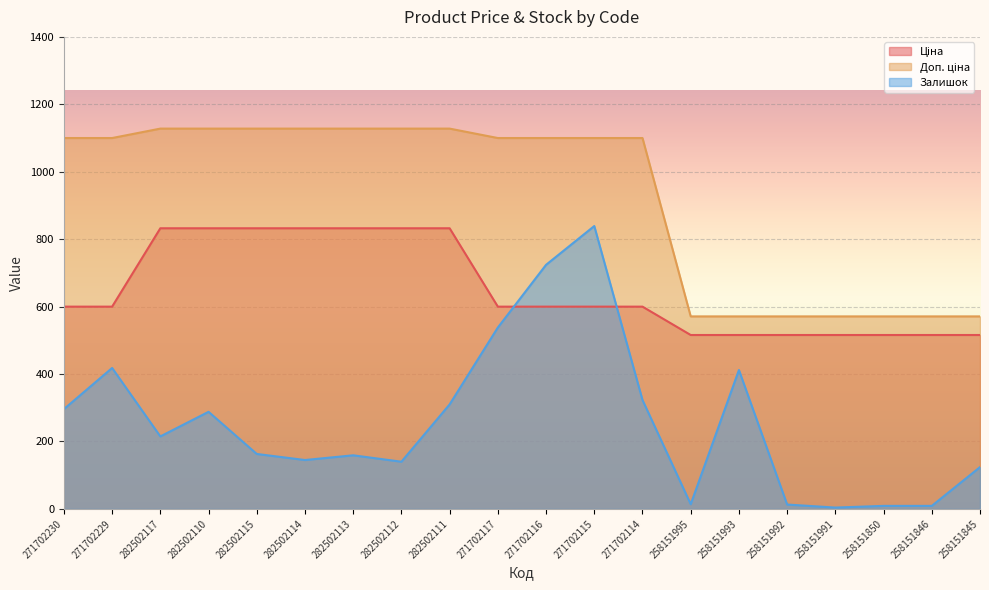

True or false: Залишок has more than 2 interior local peaks.

True